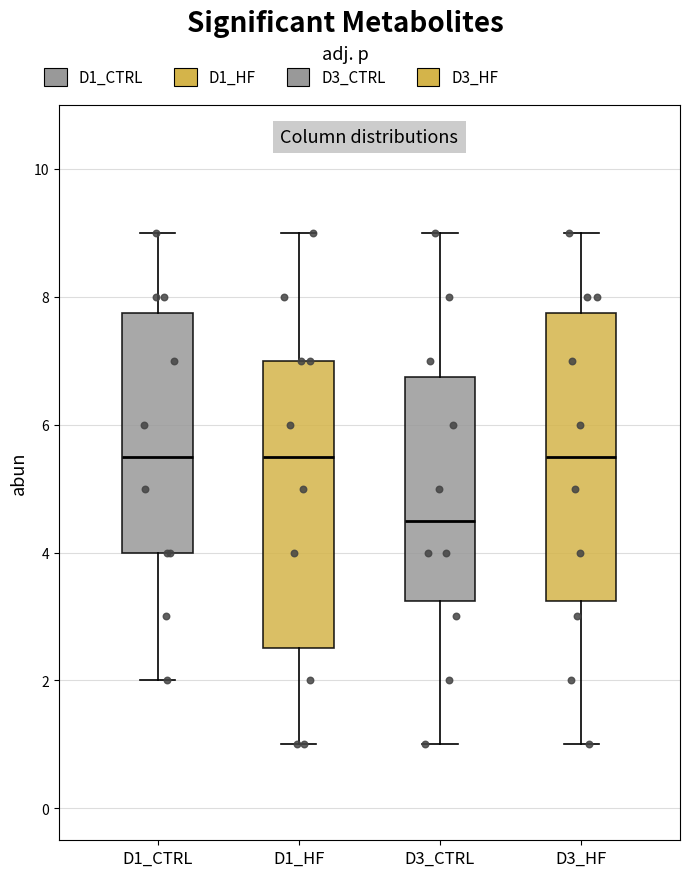

Where is the upper edge of the box for D3_CTRL on the y-axis? The values are not printed on the chart, so give them approximately, as read against the axis.

6.8